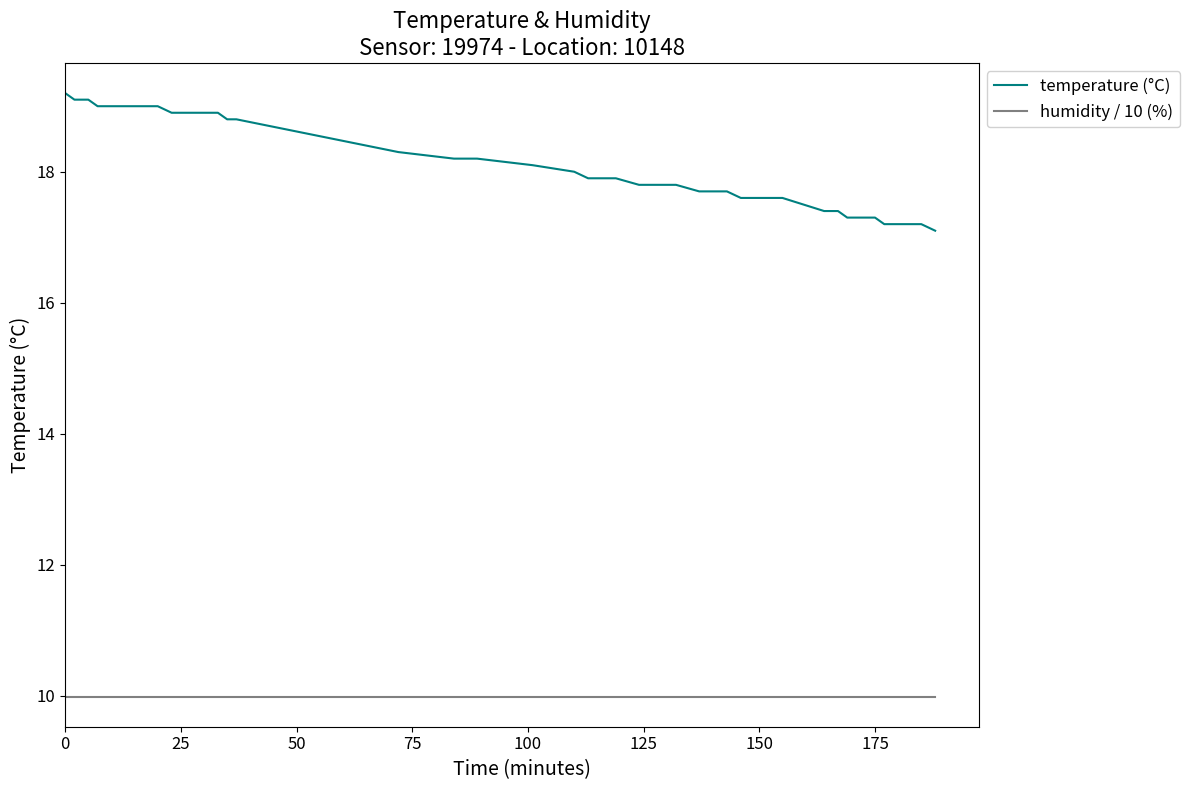

Which series has the largest total across all categories?

temperature (°C)